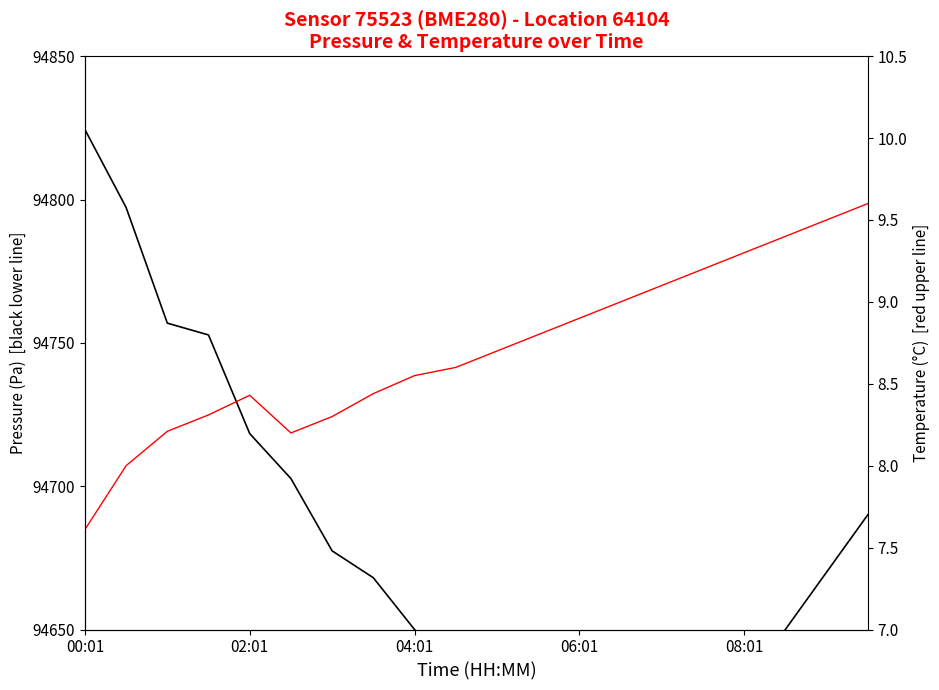

Which label corresponds to the largest value in the chart?

00:01